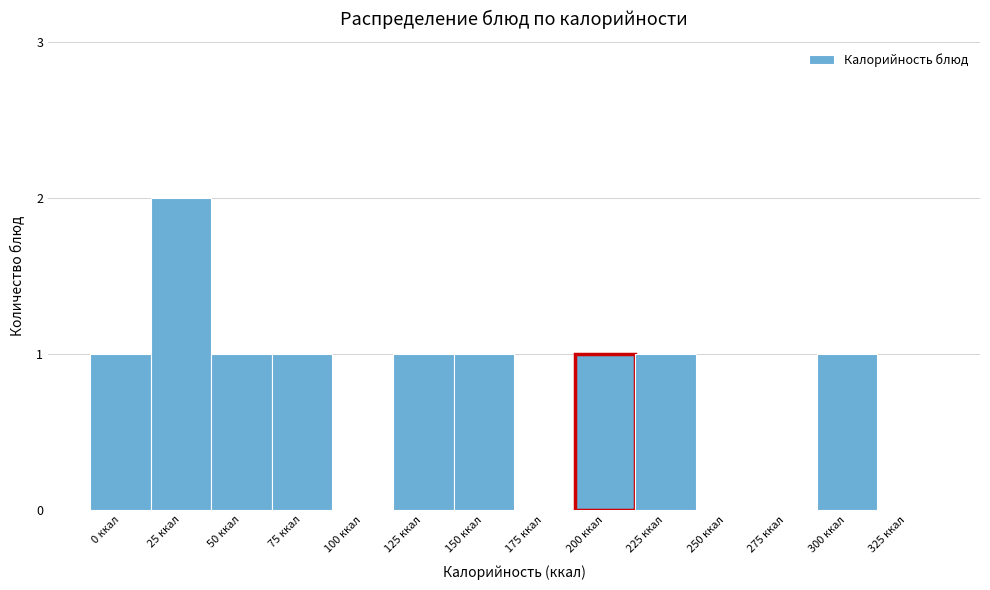

Reading left to right, transcribe all the data shown in this chart.

0 ккал=1	25 ккал=2	50 ккал=1	75 ккал=1	100 ккал=0	125 ккал=1	150 ккал=1	175 ккал=0	200 ккал=1	225 ккал=1	250 ккал=0	275 ккал=0	300 ккал=1	325 ккал=0